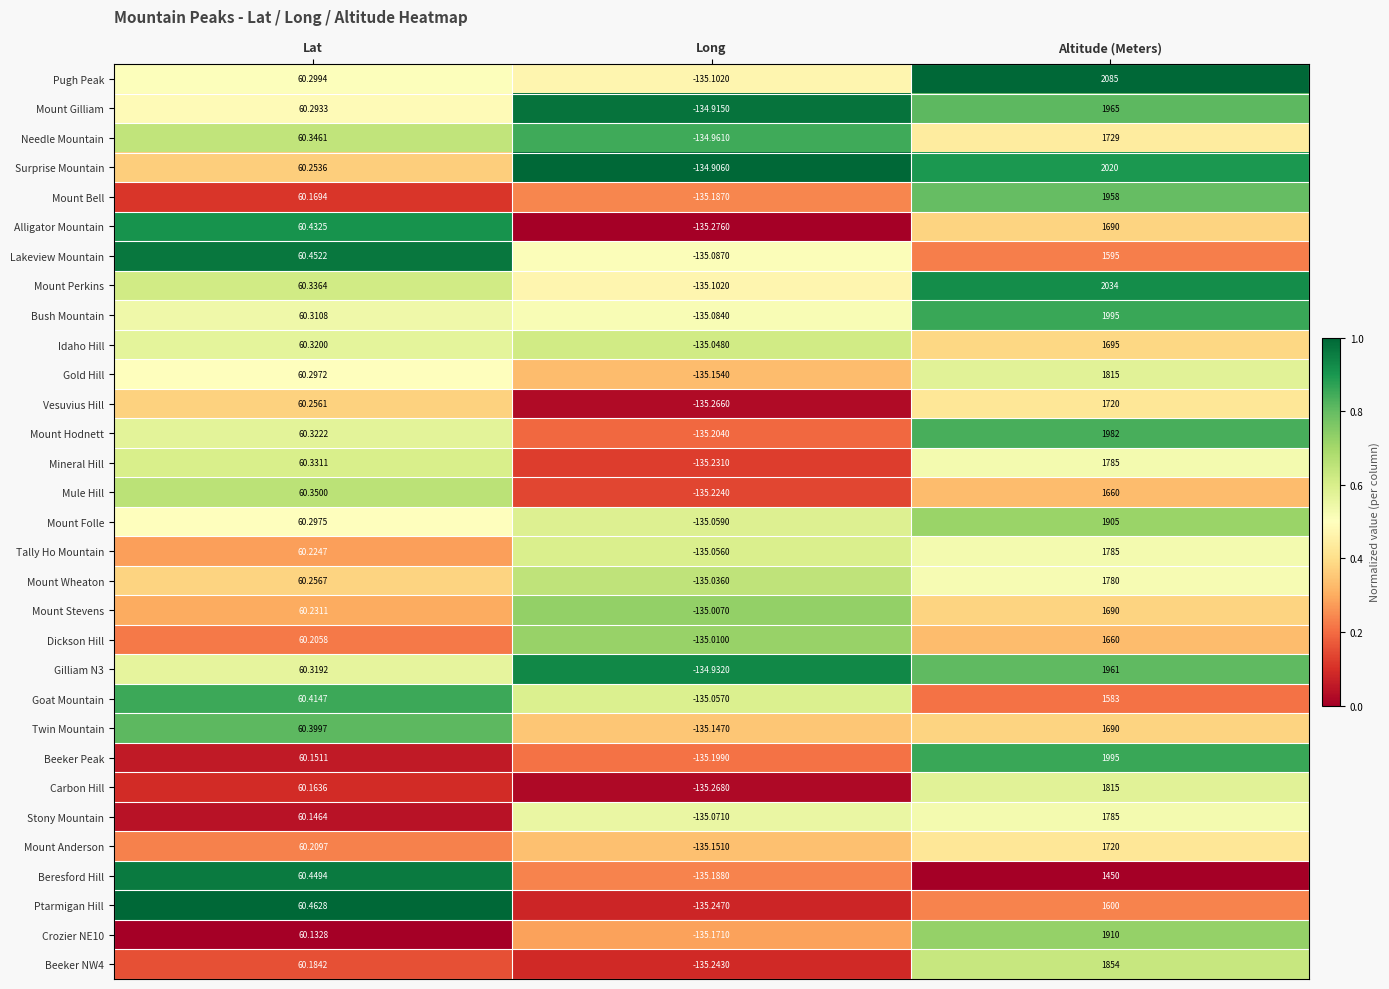

At how many categories does at least one series exceed 0?

2